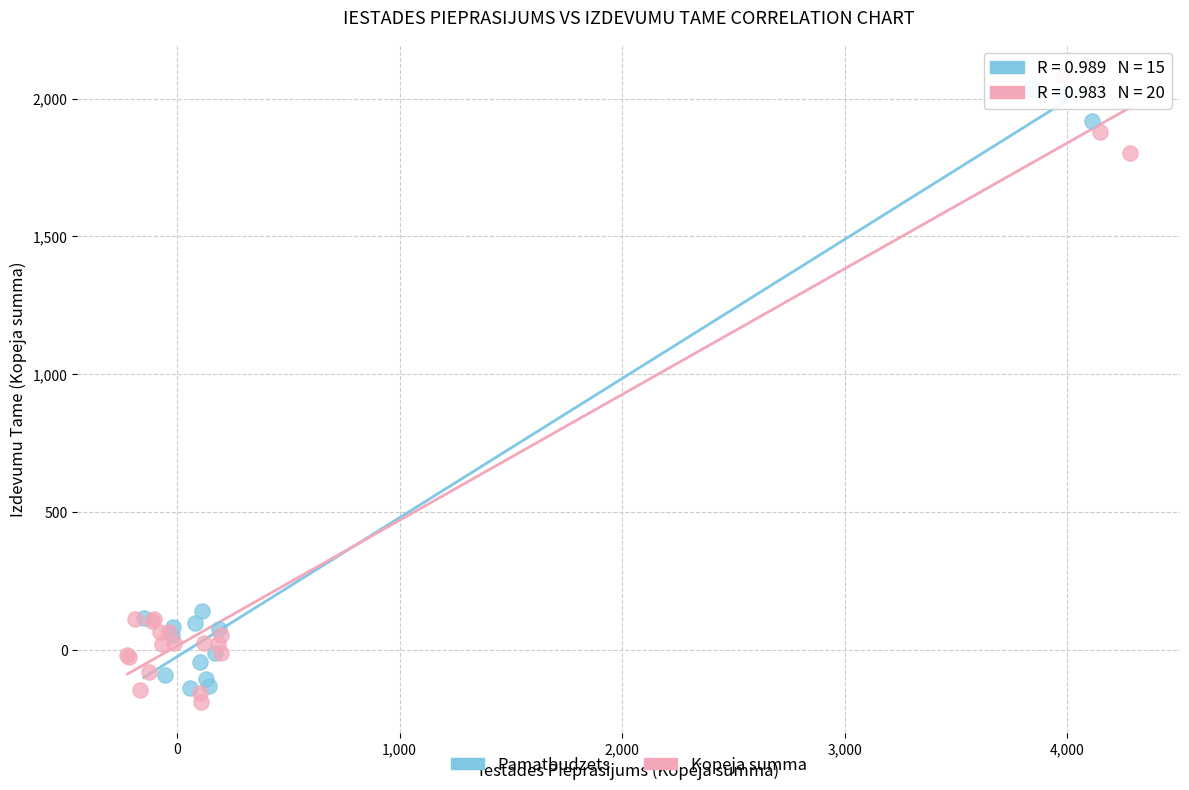

What are all the series names shown in the legend?

Pamatbudzets, Kopeja summa